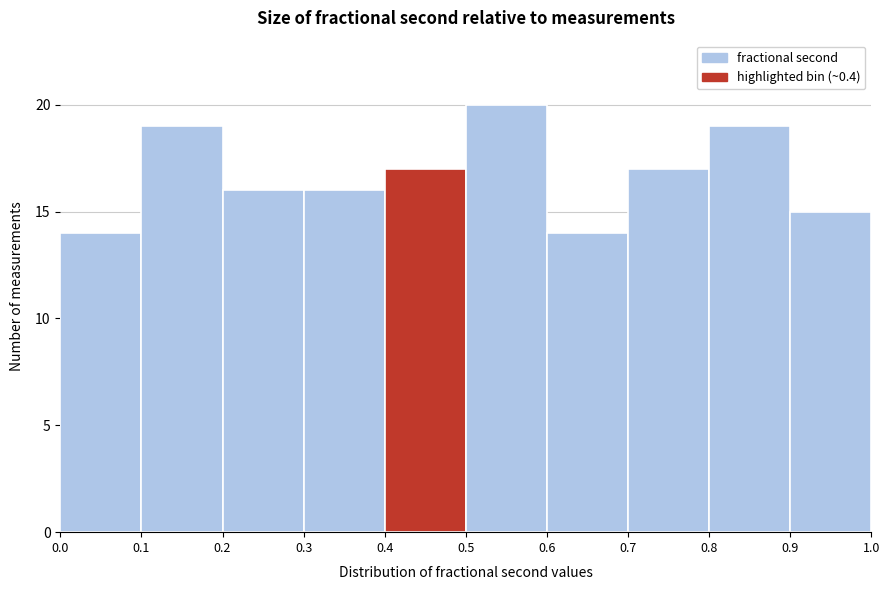

Reading left to right, list every bar in this chart as the range it spans on the x-axis followed by its height. The values are not printed on the chart, so give them approximately, as read against the axis.

0.0 to 0.1: 14
0.1 to 0.2: 19
0.2 to 0.3: 16
0.3 to 0.4: 16
0.4 to 0.5: 17
0.5 to 0.6: 20
0.6 to 0.7: 14
0.7 to 0.8: 17
0.8 to 0.9: 19
0.9 to 1.0: 15